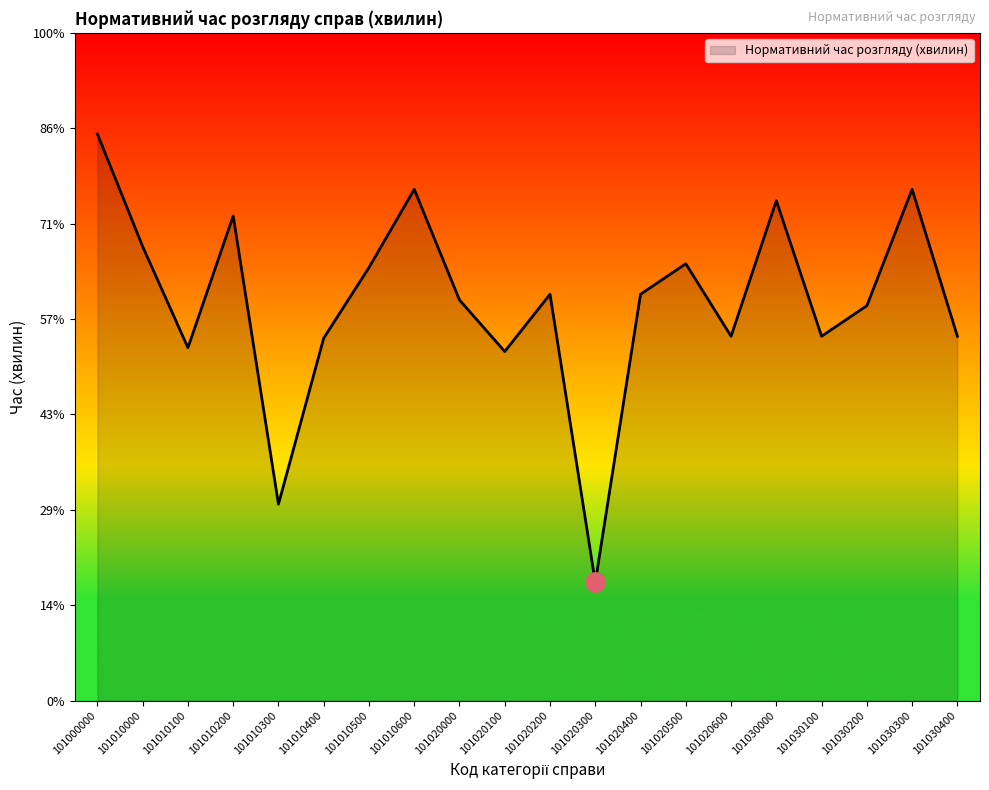

Rank the categories by value from lowest to highest.

101020300, 101010300, 101020100, 101010100, 101010400, 101020600, 101030100, 101030400, 101030200, 101020000, 101020200, 101020400, 101010500, 101020500, 101010000, 101010200, 101030000, 101010600, 101030300, 101000000